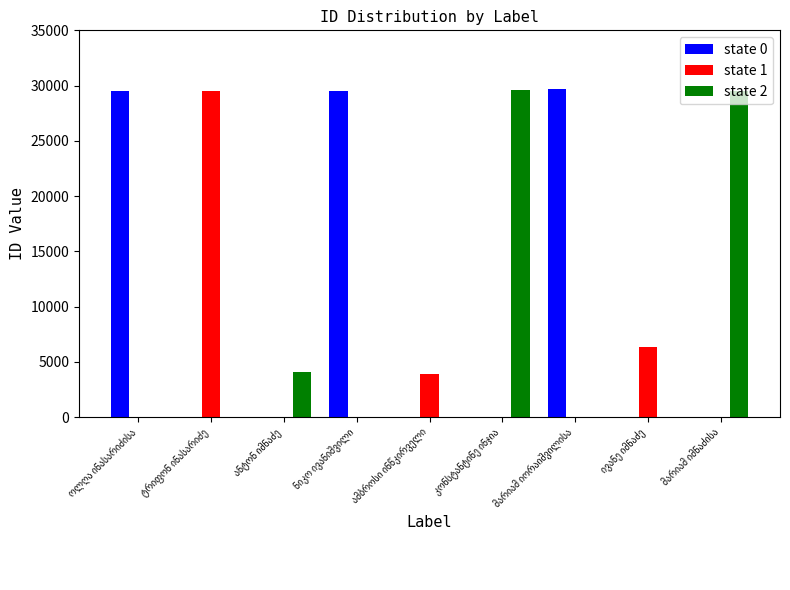

What is the maximum value shown in the chart?

29651